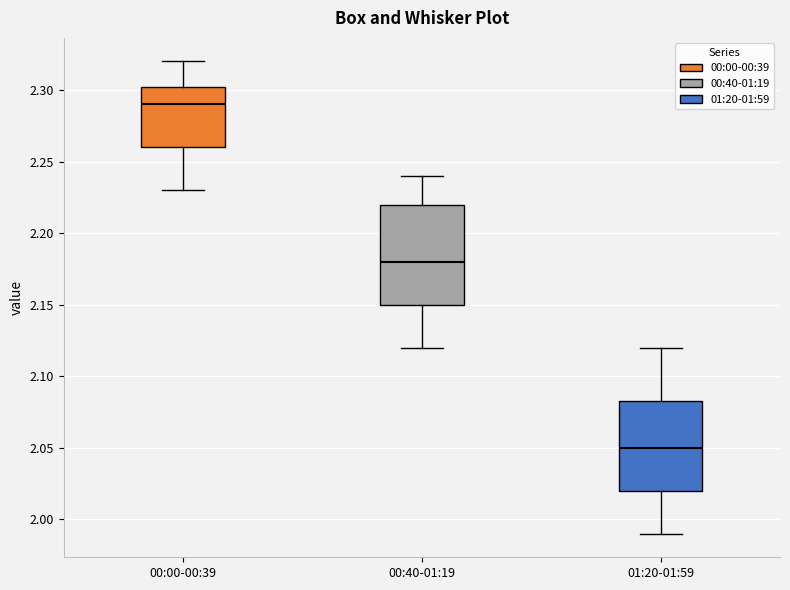

Reading left to right, read every box against the y-axis: the position of its median line, the range the box covers, and the ends of its whiskers. The values are not printed on the chart, so give them approximately, as read against the axis.

00:00-00:39: median 2.290, box 2.260 to 2.305, whiskers 2.230 to 2.320
00:40-01:19: median 2.180, box 2.150 to 2.220, whiskers 2.120 to 2.240
01:20-01:59: median 2.050, box 2.020 to 2.085, whiskers 1.990 to 2.120